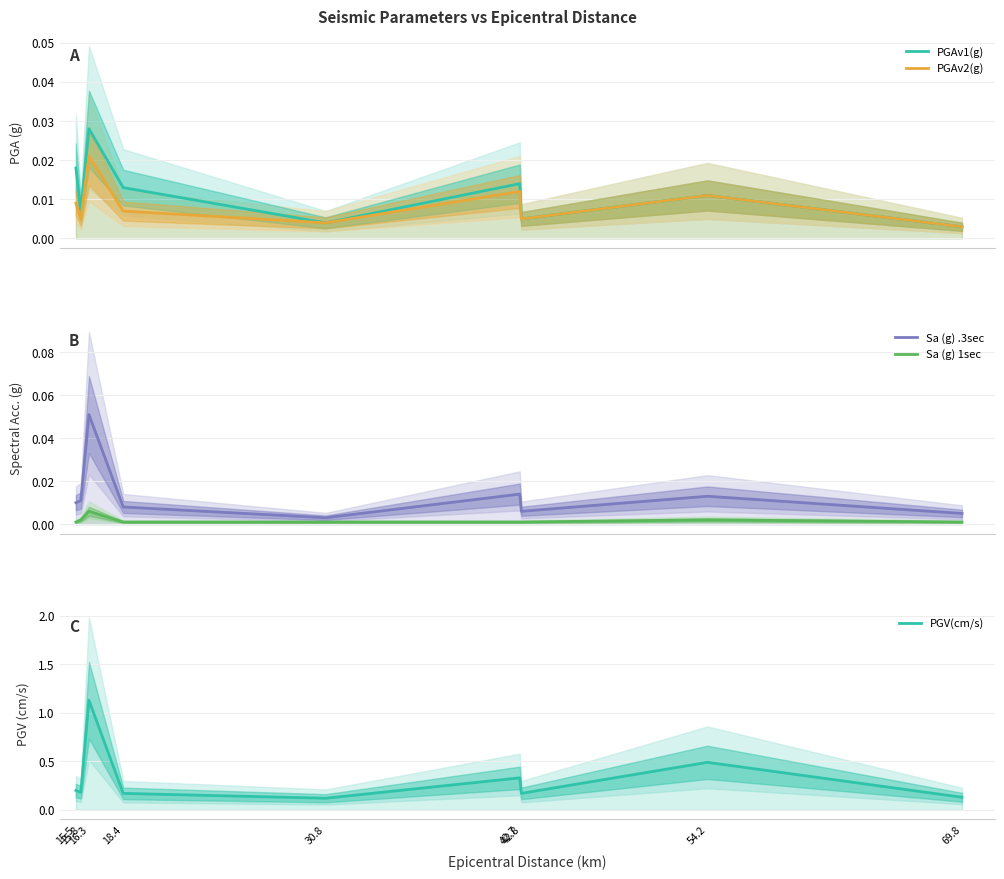

What is the label of the 9th point from the right?

15.5